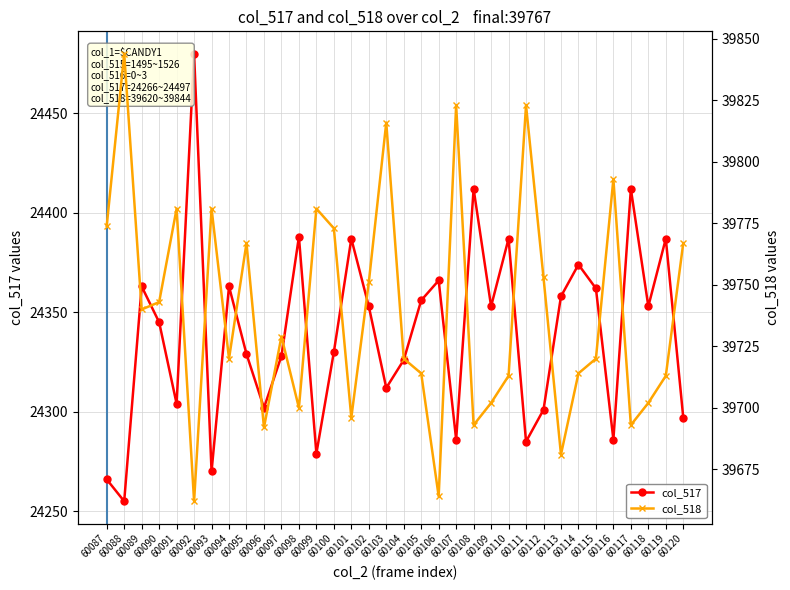

Reading left to right, extract all data points from this chart.

col_517: 24266	24255	24363	24345	24304	24480	24270	24363	24329	24302	24328	24388	24279	24330	24387	24353	24312	24326	24356	24366	24286	24412	24353	24387	24285	24301	24358	24374	24362	24286	24412	24353	24387	24297
col_518: 39774	39844	39740	39743	39781	39662	39781	39720	39767	39692	39729	39700	39781	39773	39696	39751	39816	39720	39714	39664	39823	39693	39702	39713	39823	39753	39681	39714	39720	39793	39693	39702	39713	39767